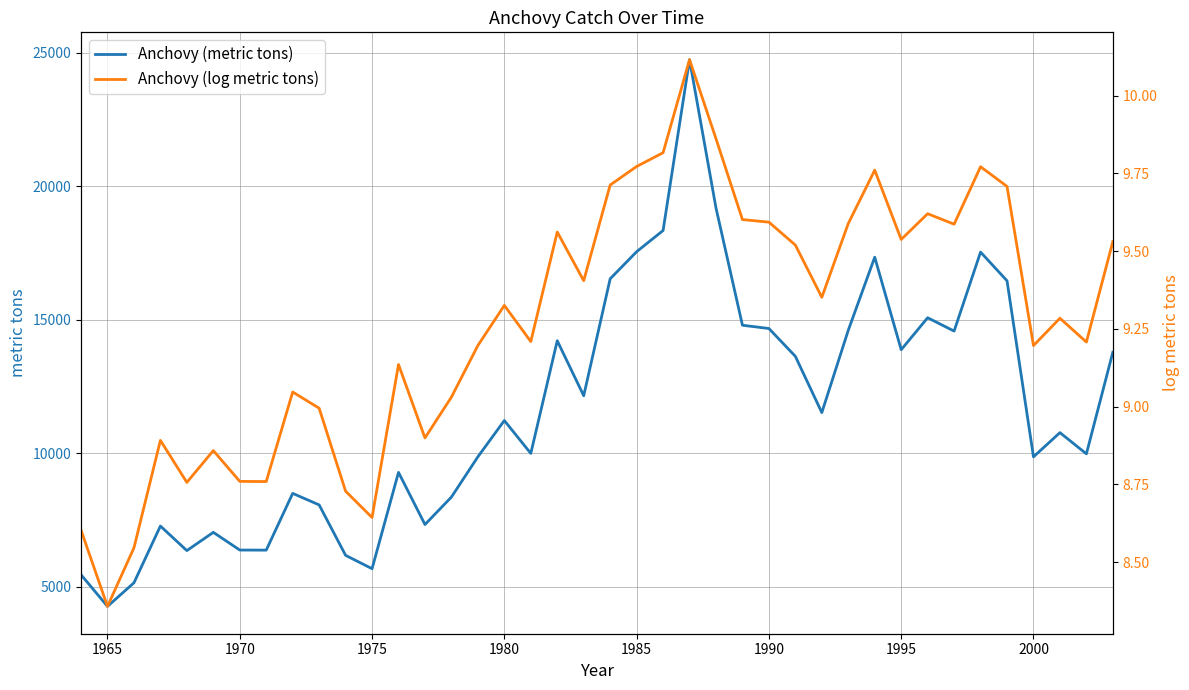

What is the difference between the maximum and minimum values in the Anchovy (log metric tons) series?

1.8